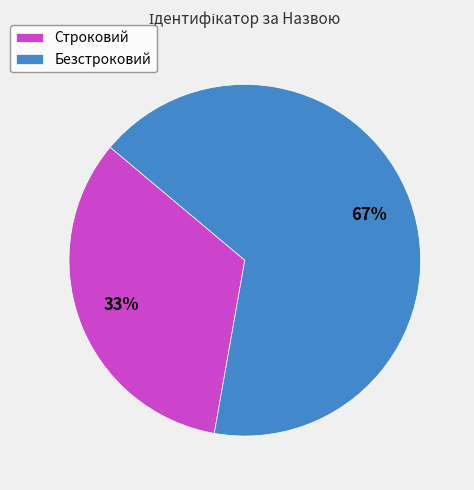

Which category has the smallest portion of the pie?

Строковий